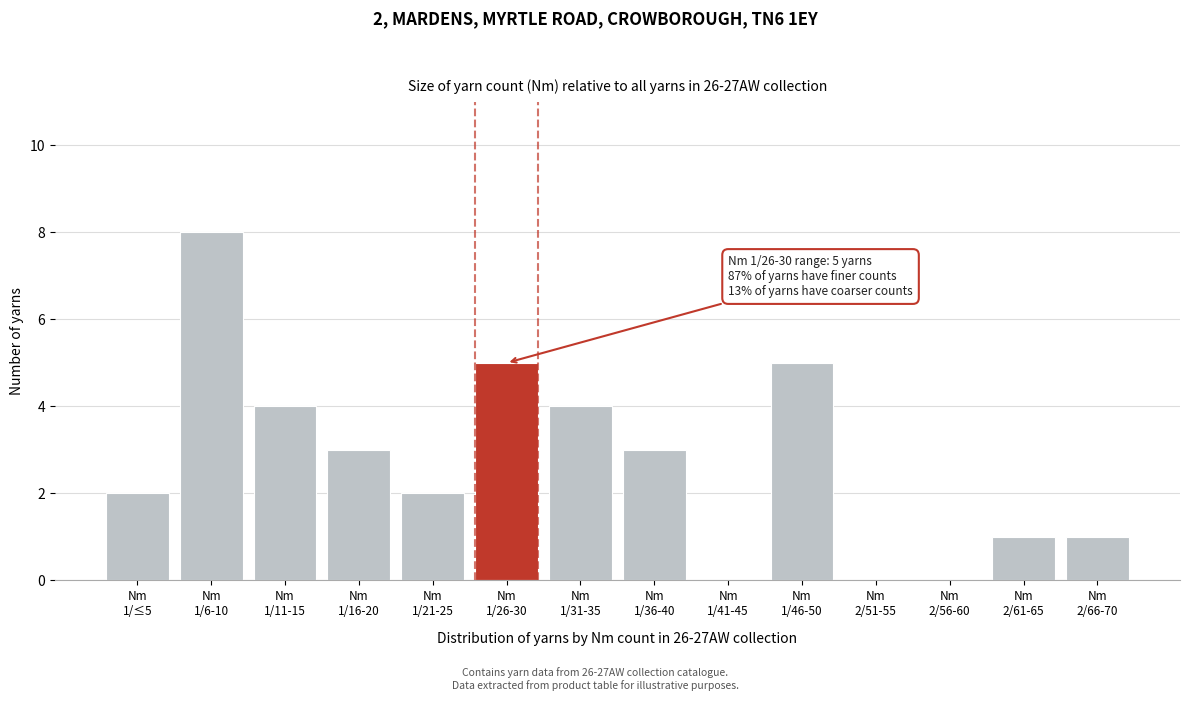

What is the greatest value displayed?

8